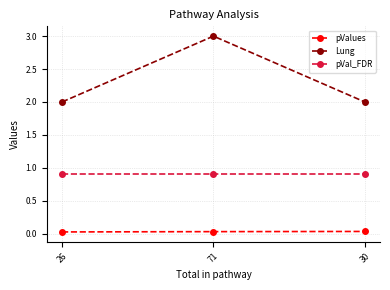

What is the total value across all series at 71?

3.9